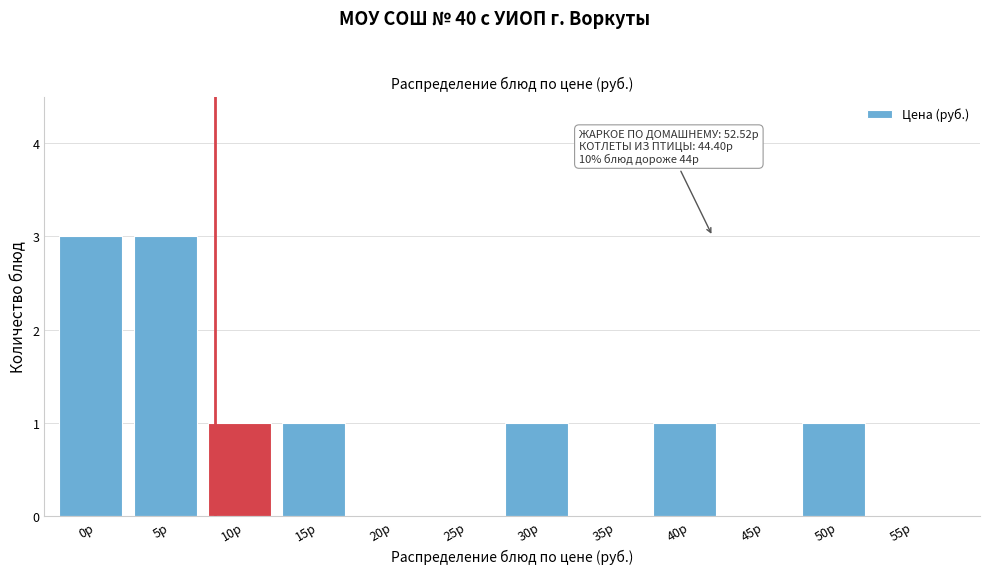

Reading left to right, transcribe all the data shown in this chart.

0р=3	5р=3	10р=1	15р=1	20р=0	25р=0	30р=1	35р=0	40р=1	45р=0	50р=1	55р=0